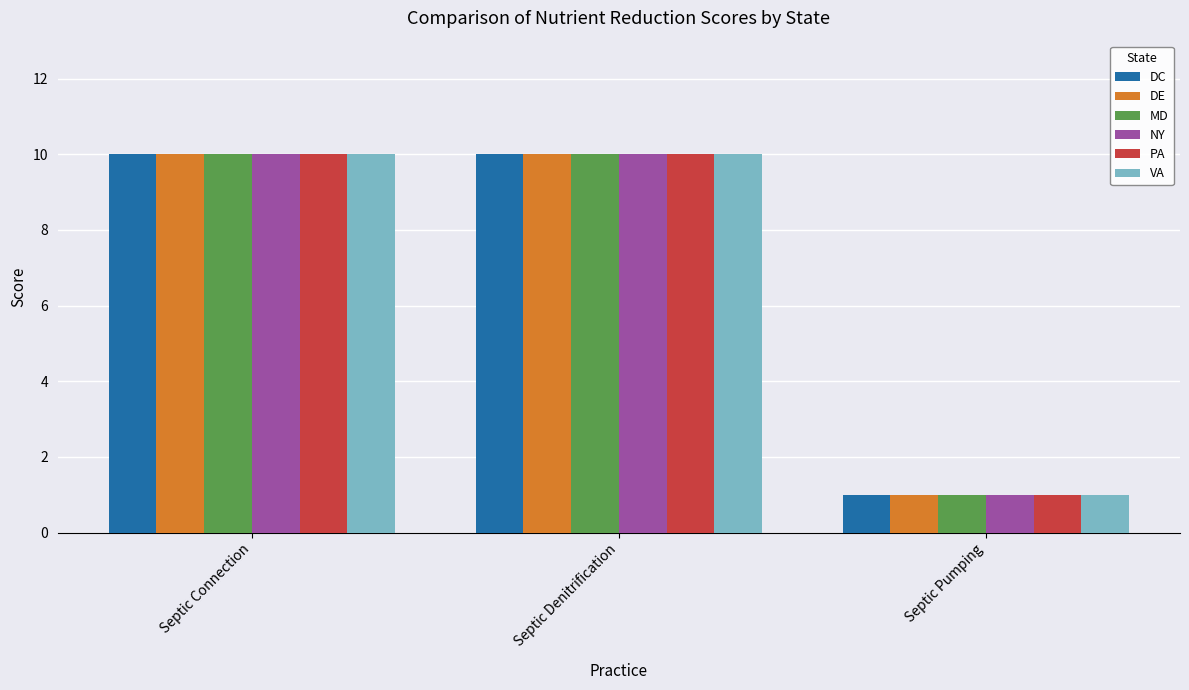

What are all the series names shown in the legend?

DC, DE, MD, NY, PA, VA